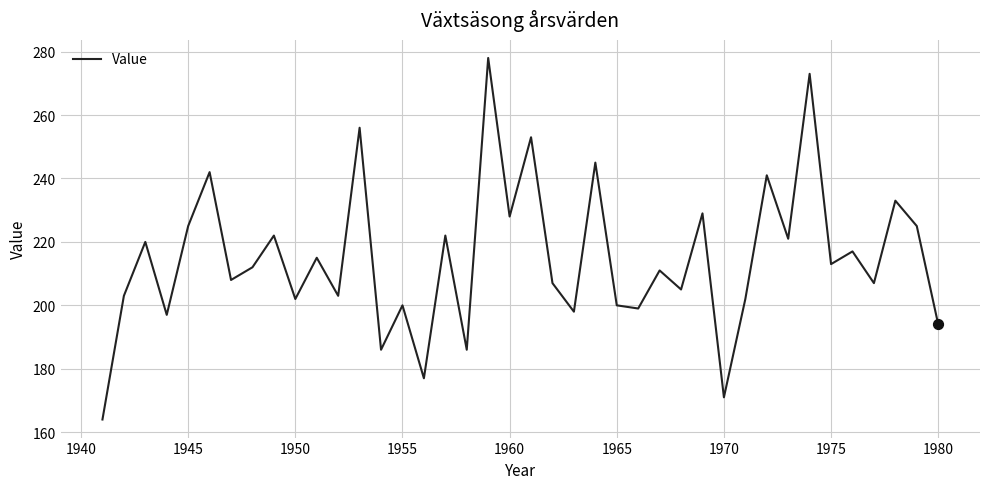

What is the smallest value displayed?

164